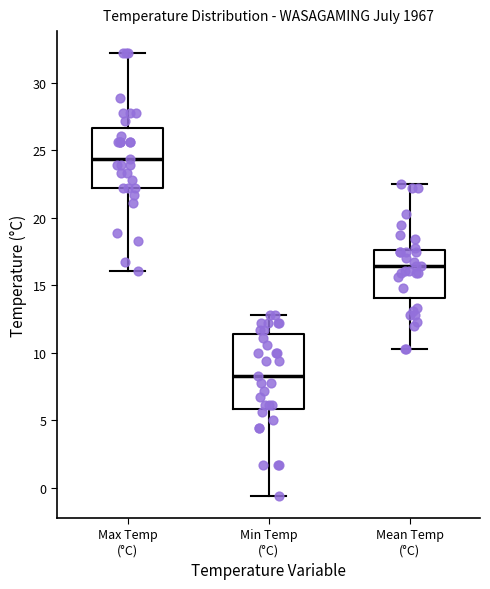

Reading left to right, read every box against the y-axis: the position of its median line, the range the box covers, and the ends of its whiskers. The values are not printed on the chart, so give them approximately, as read against the axis.

Max Temp (°C): median 24.5, box 22.0 to 26.5, whiskers 16.0 to 32.0
Min Temp (°C): median 8.5, box 6.0 to 11.5, whiskers -0.5 to 13.0
Mean Temp (°C): median 16.5, box 14.0 to 17.5, whiskers 10.5 to 22.5